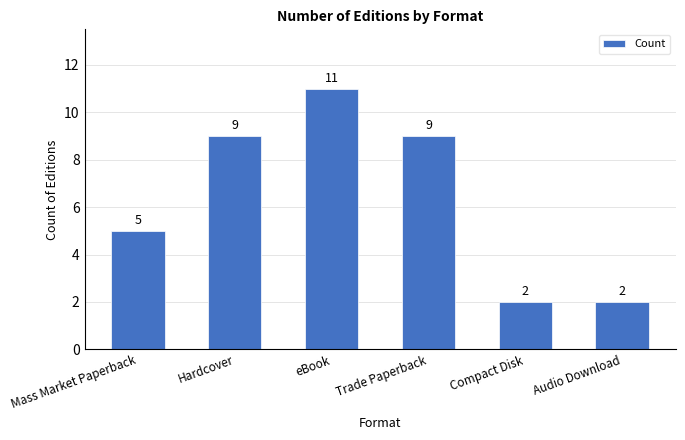

What is the sum of the values at Trade Paperback and Mass Market Paperback?

14